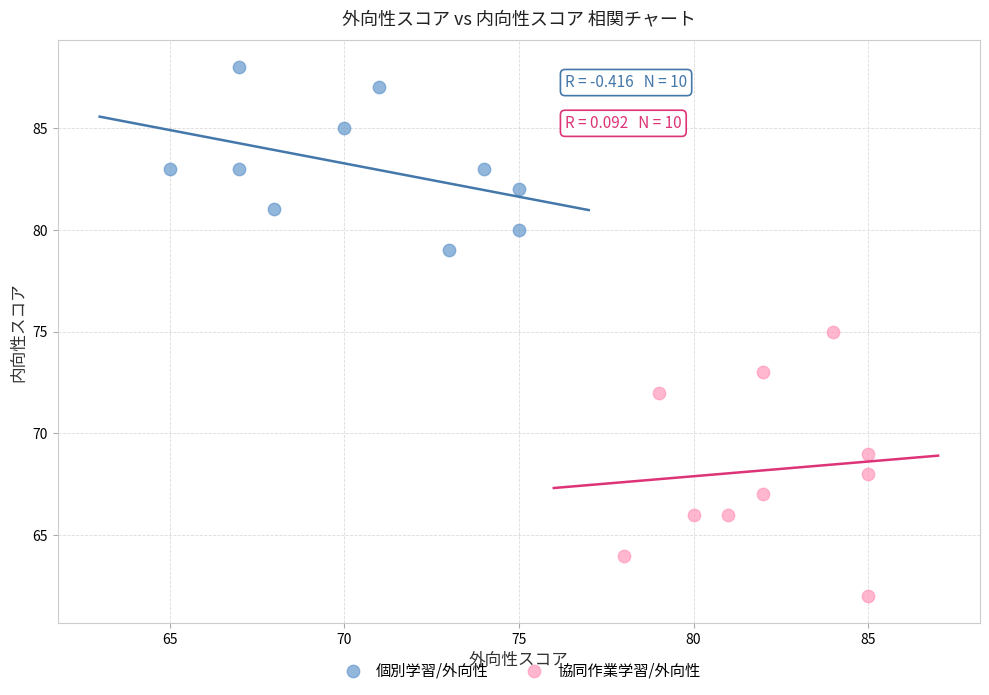

Which series has the widest spread of Y values?

協同作業学習/外向性